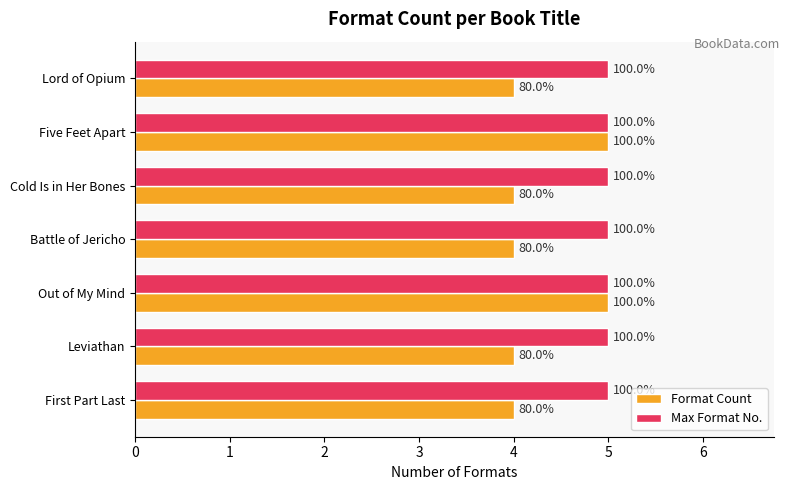

What are all the series names shown in the legend?

Format Count, Max Format No.